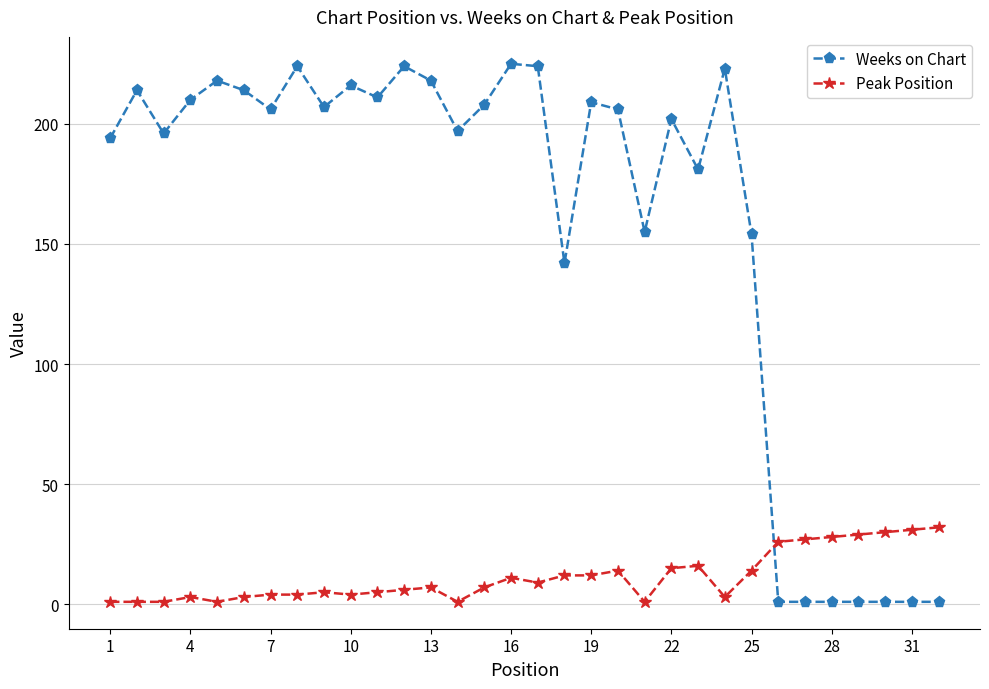

Does the chart display data point markers on the line(s)?

Yes